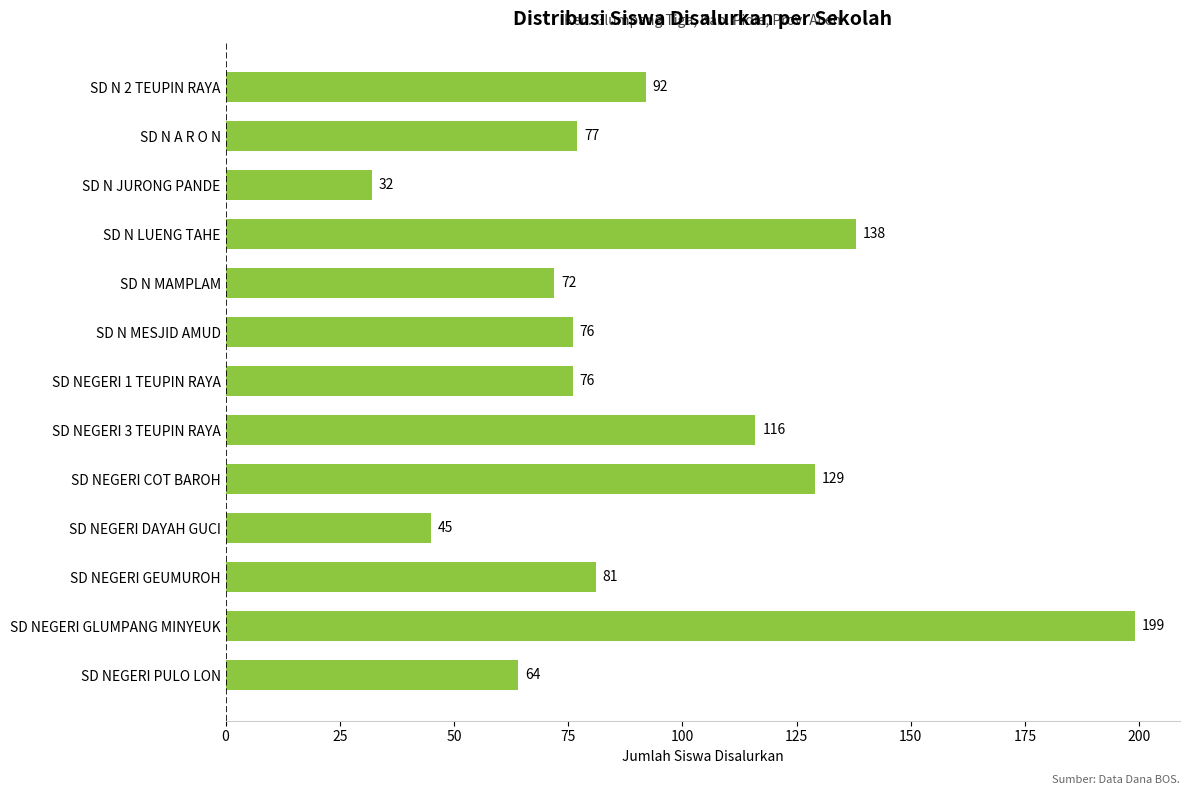

Which label corresponds to the largest value in the chart?

SD NEGERI GLUMPANG MINYEUK